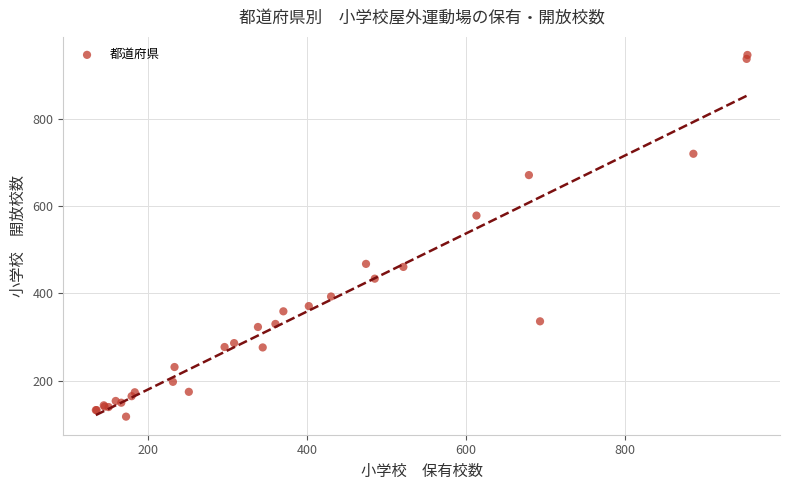

What Y value in the scatter plot is closest to 532?

579